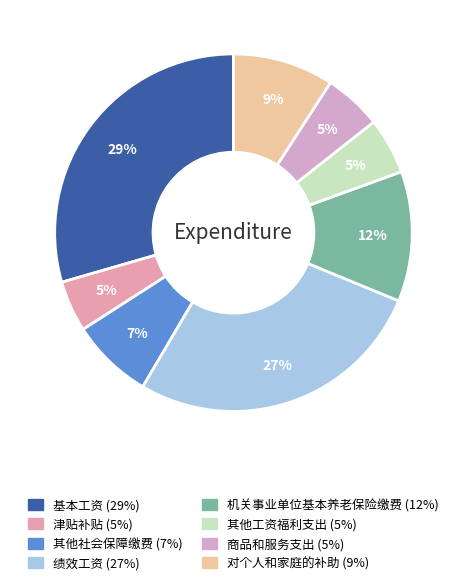

True or false: 对个人和家庭的补助 accounts for 1% of the total.

False